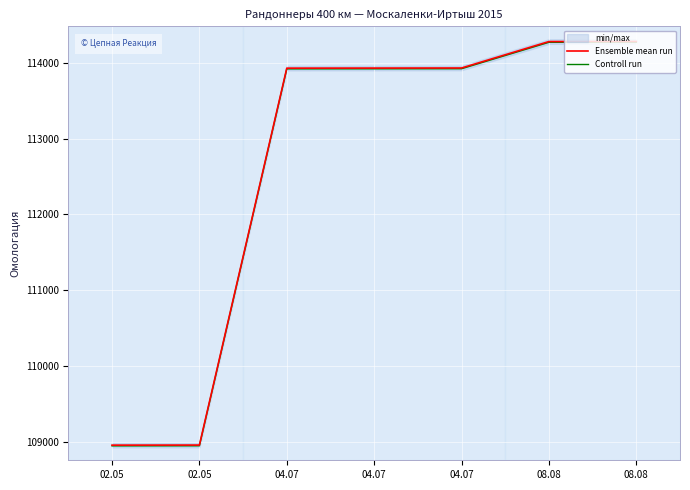

Is it true that Controll run equals 27470 at 02.05?

False